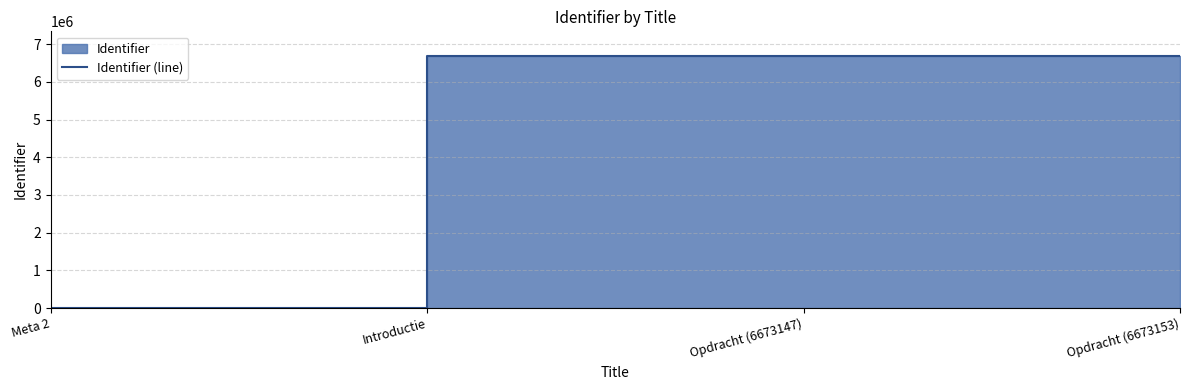

What is the change in value from Meta 2 to Opdracht (6673147)?

+6673147